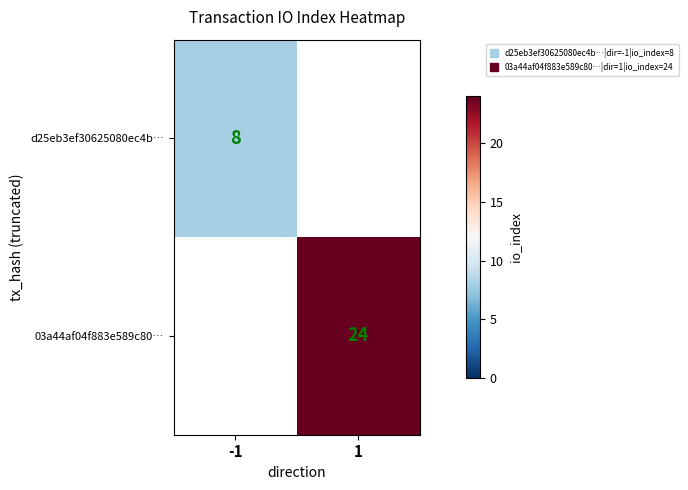

At which label does 03a44af04f883e589c80… reach its peak?

1